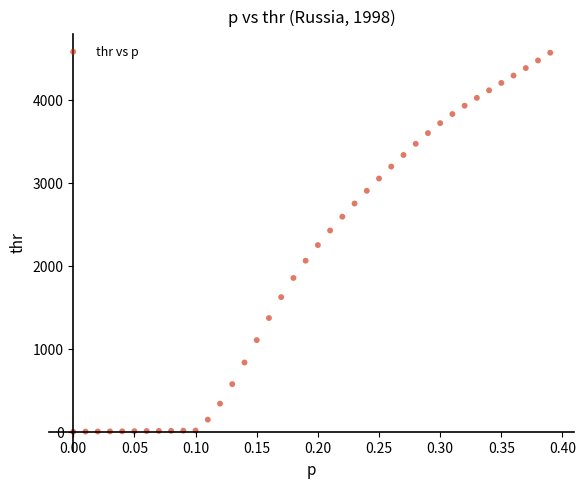

What is the range of Y values (max minus min)?

4568.8